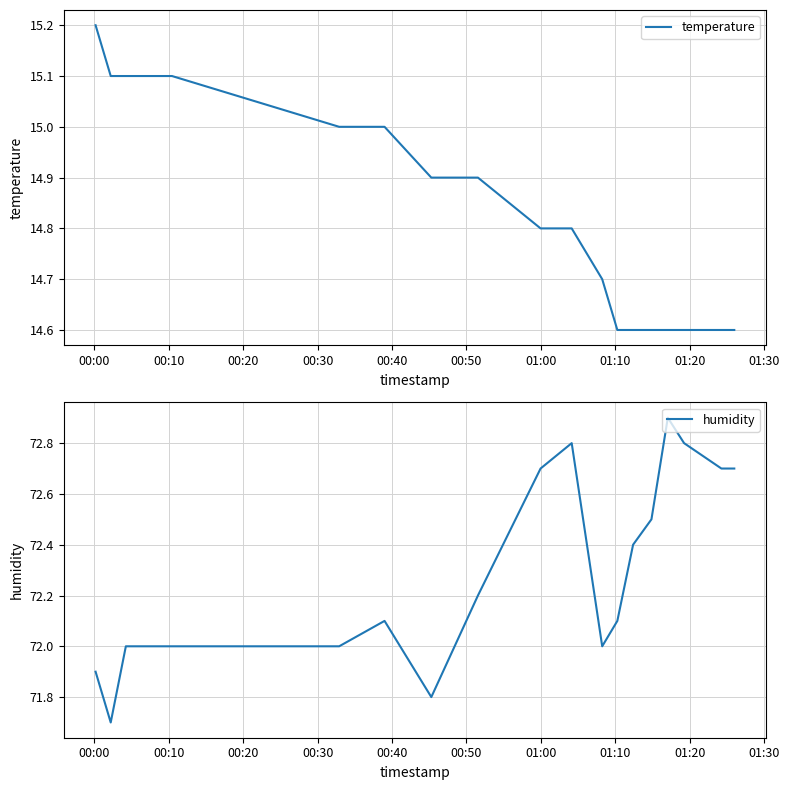

What is the lowest value of the humidity series?

71.7